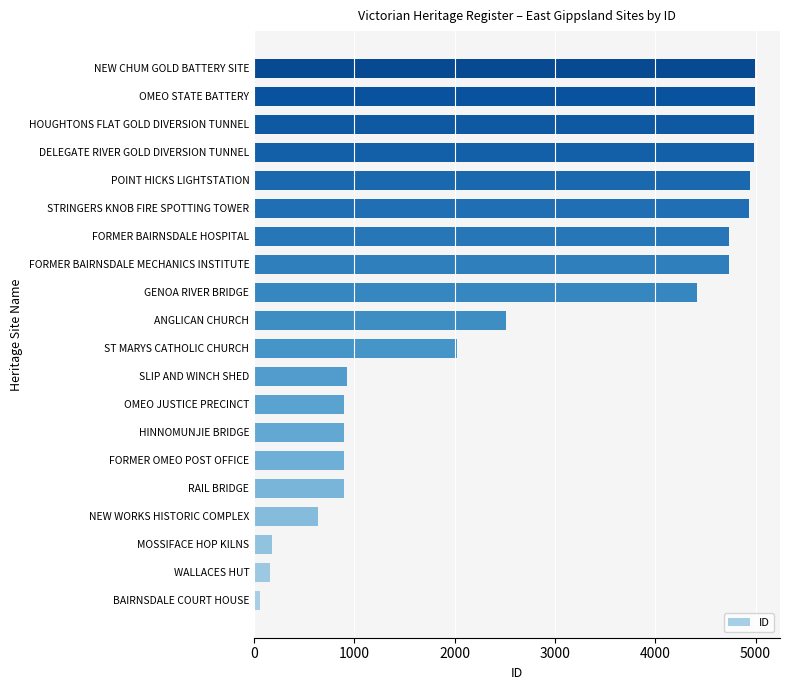

The chart shows a value of 895 at OMEO JUSTICE PRECINCT. True or false?

True